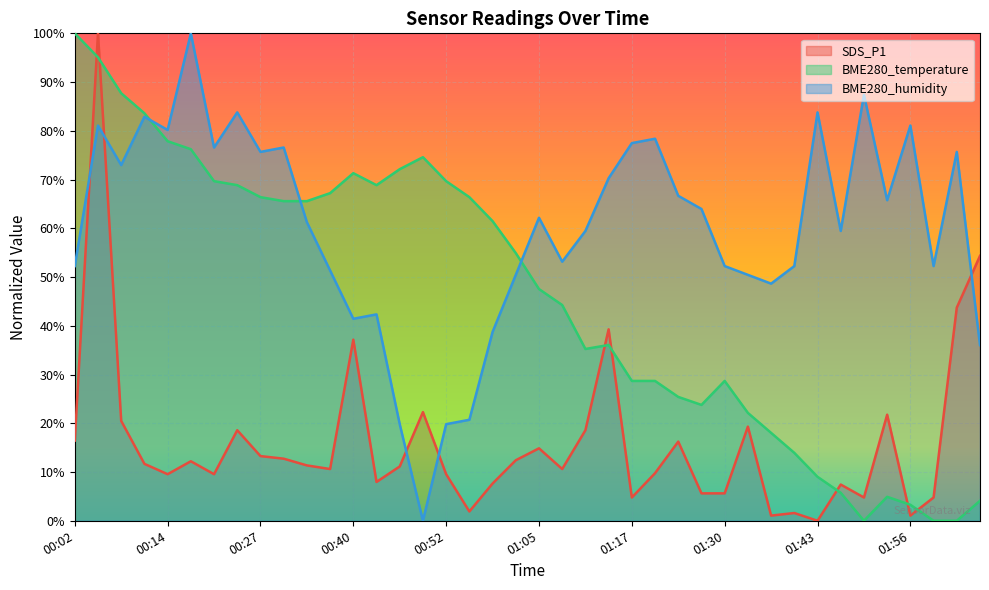

Which series has the widest spread of values?

SDS_P1